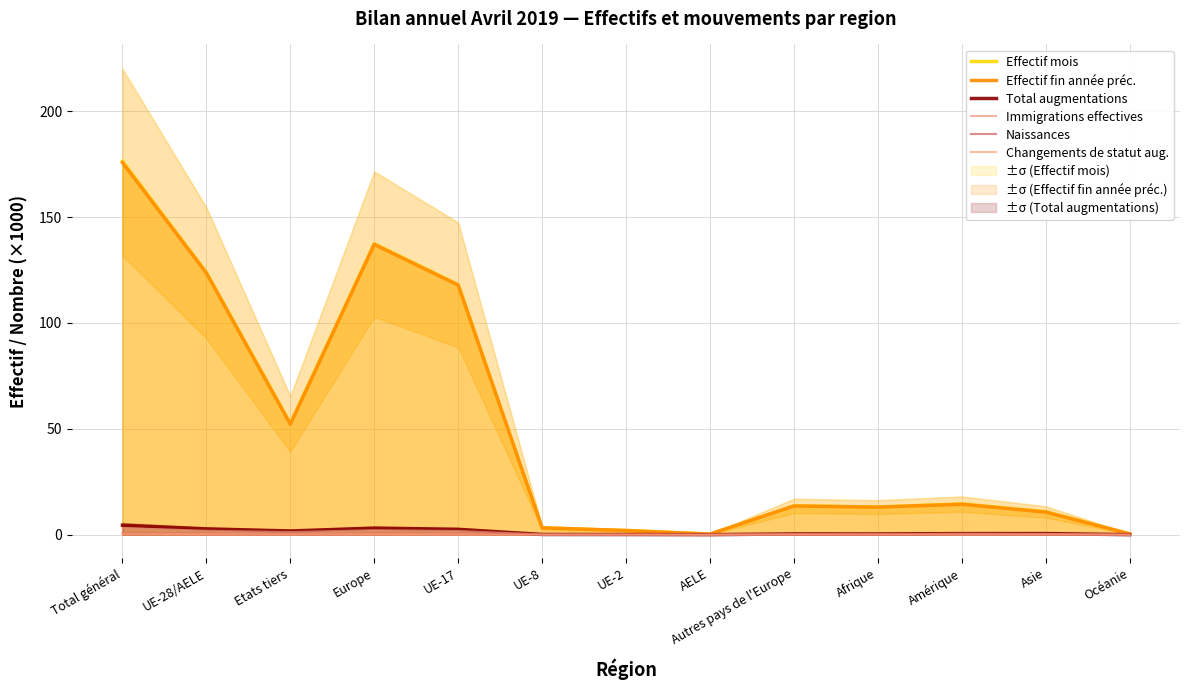

What are all the series names shown in the legend?

Effectif mois, Effectif fin année préc., Total augmentations, Immigrations effectives, Naissances, Changements de statut aug.